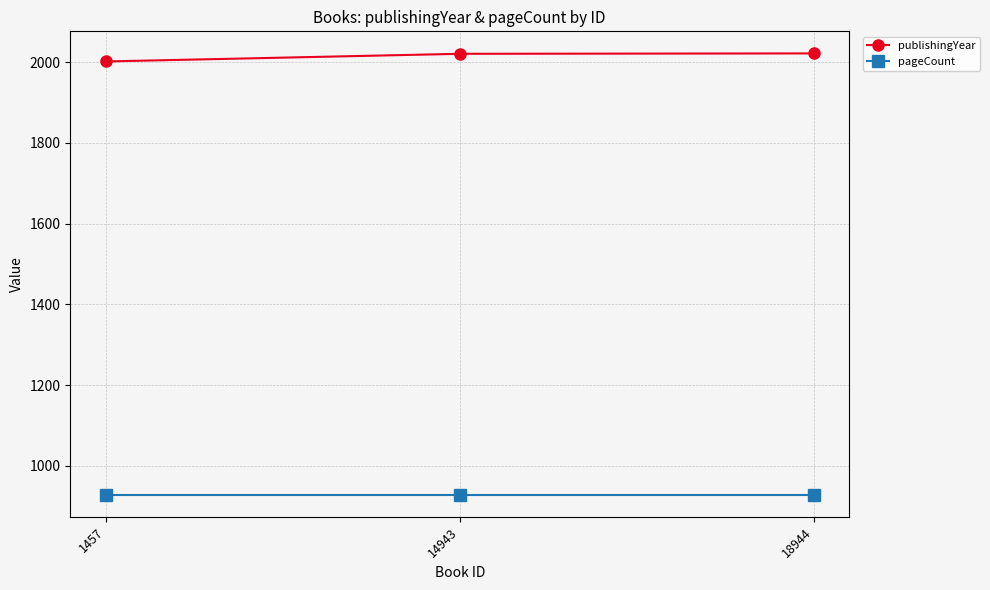

What is the difference between the highest and lowest values at 1457?

1074